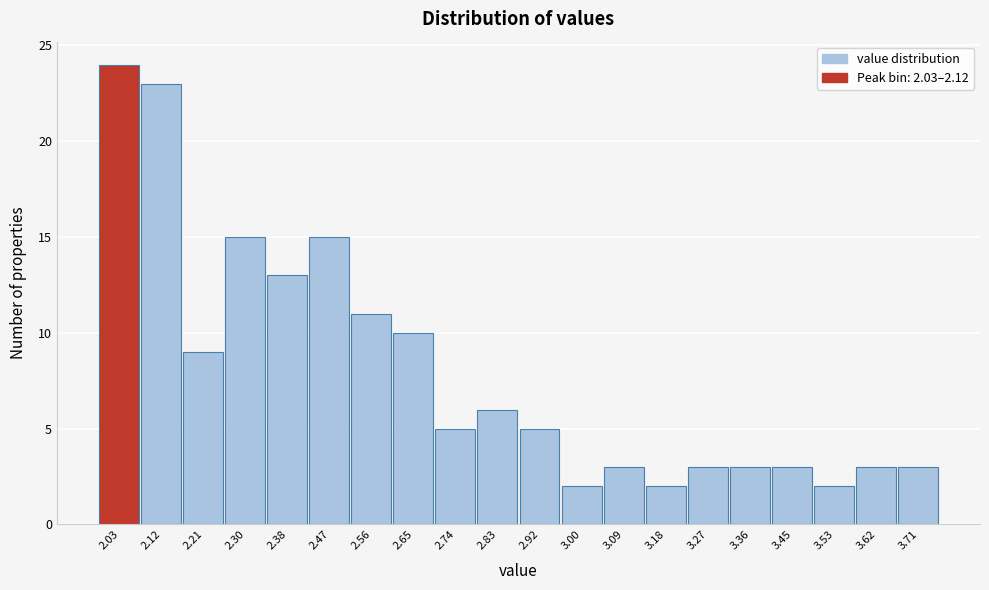

Reading left to right, what are all the values shown in this chart?

2.03=24	2.12=23	2.21=9	2.30=15	2.38=13	2.47=15	2.56=11	2.65=10	2.74=5	2.83=6	2.92=5	3.00=2	3.09=3	3.18=2	3.27=3	3.36=3	3.45=3	3.53=2	3.62=3	3.71=3